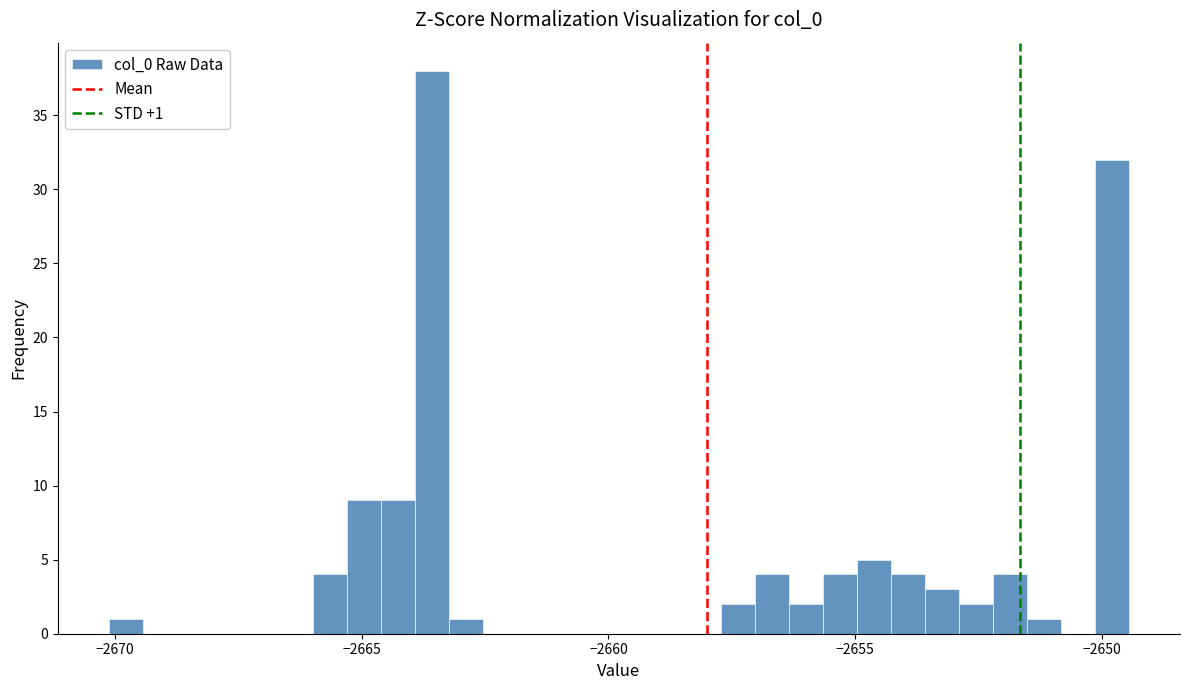

Around what value on the x-axis is the tallest bar? Give the approximate position of its centre, as read against the axis.

-2663.5